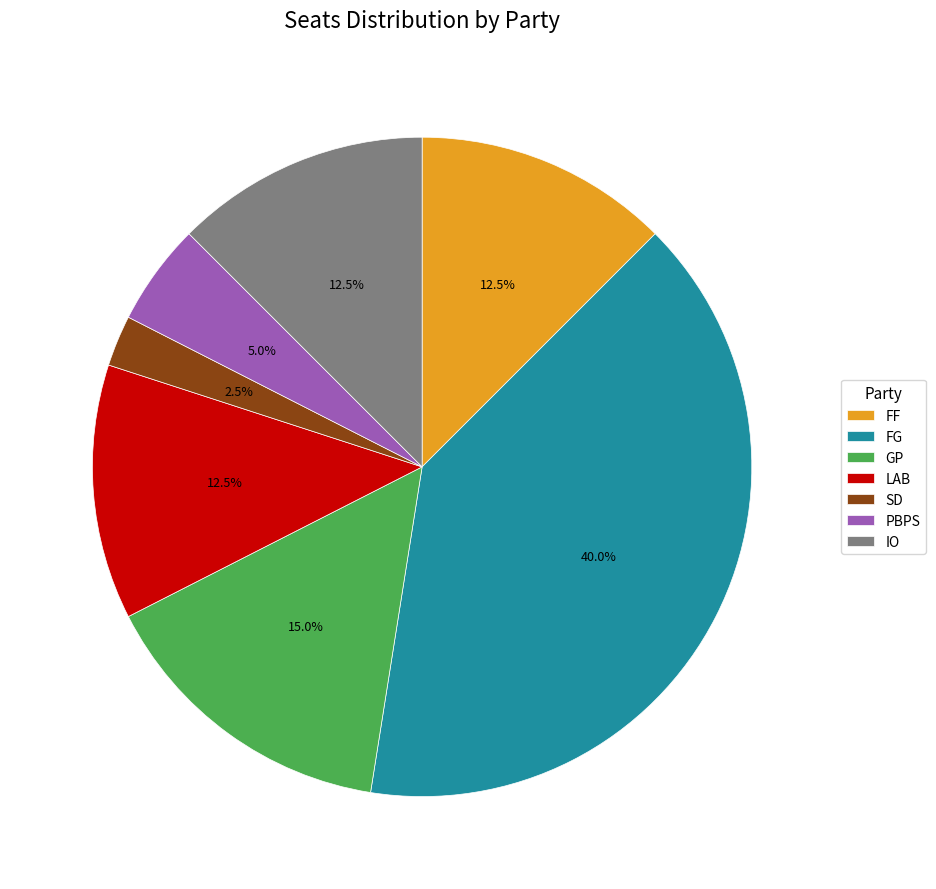

Between LAB and FG, which is larger?

FG